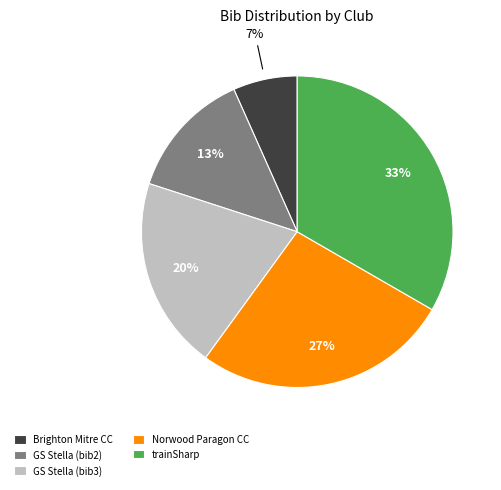

Count the number of slices in the pie.

5